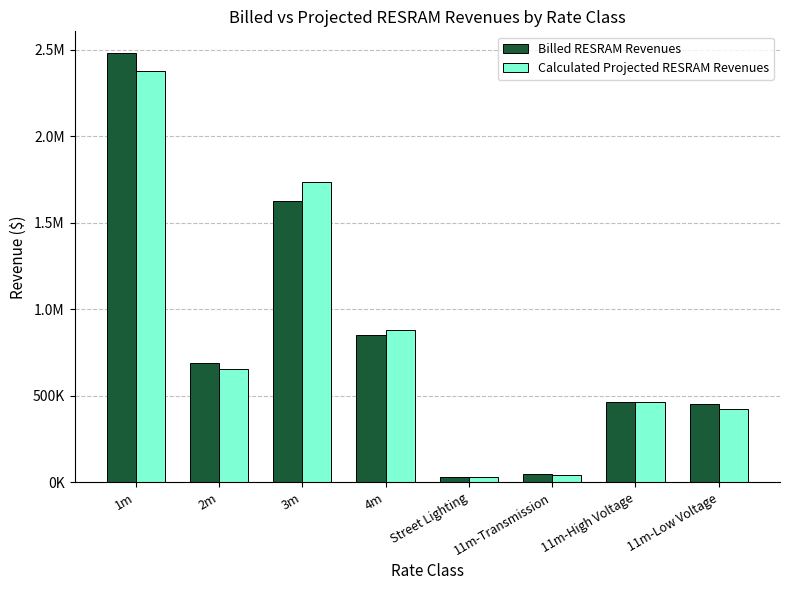

What are all the series names shown in the legend?

Billed RESRAM Revenues, Calculated Projected RESRAM Revenues